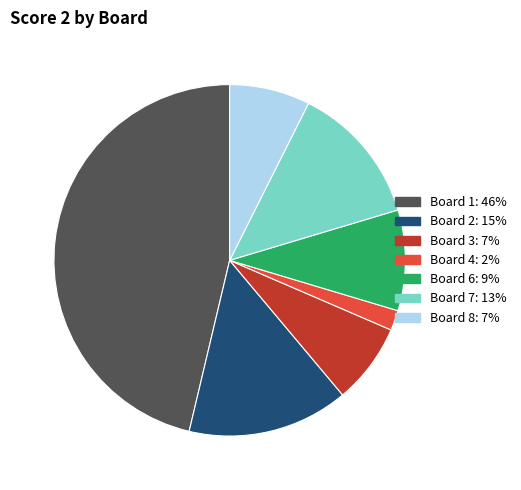

Does any single category account for the majority?

No